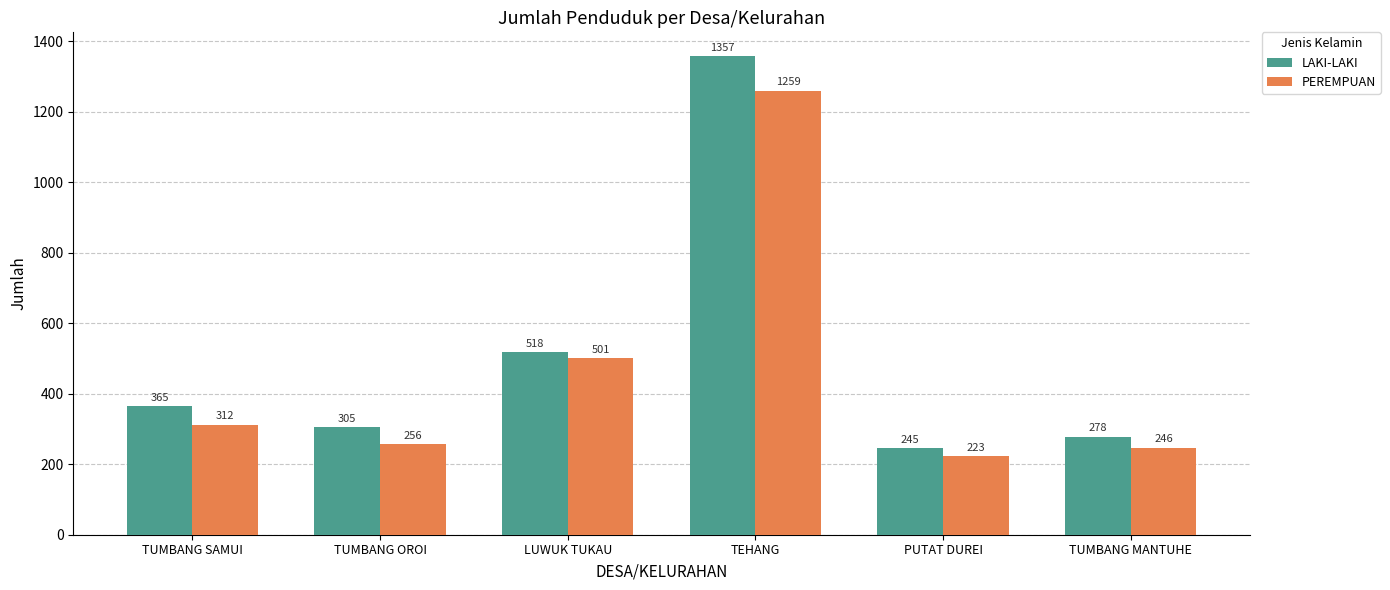

Is the value of PEREMPUAN at TUMBANG OROI greater than the value of LAKI-LAKI at TUMBANG SAMUI?

No